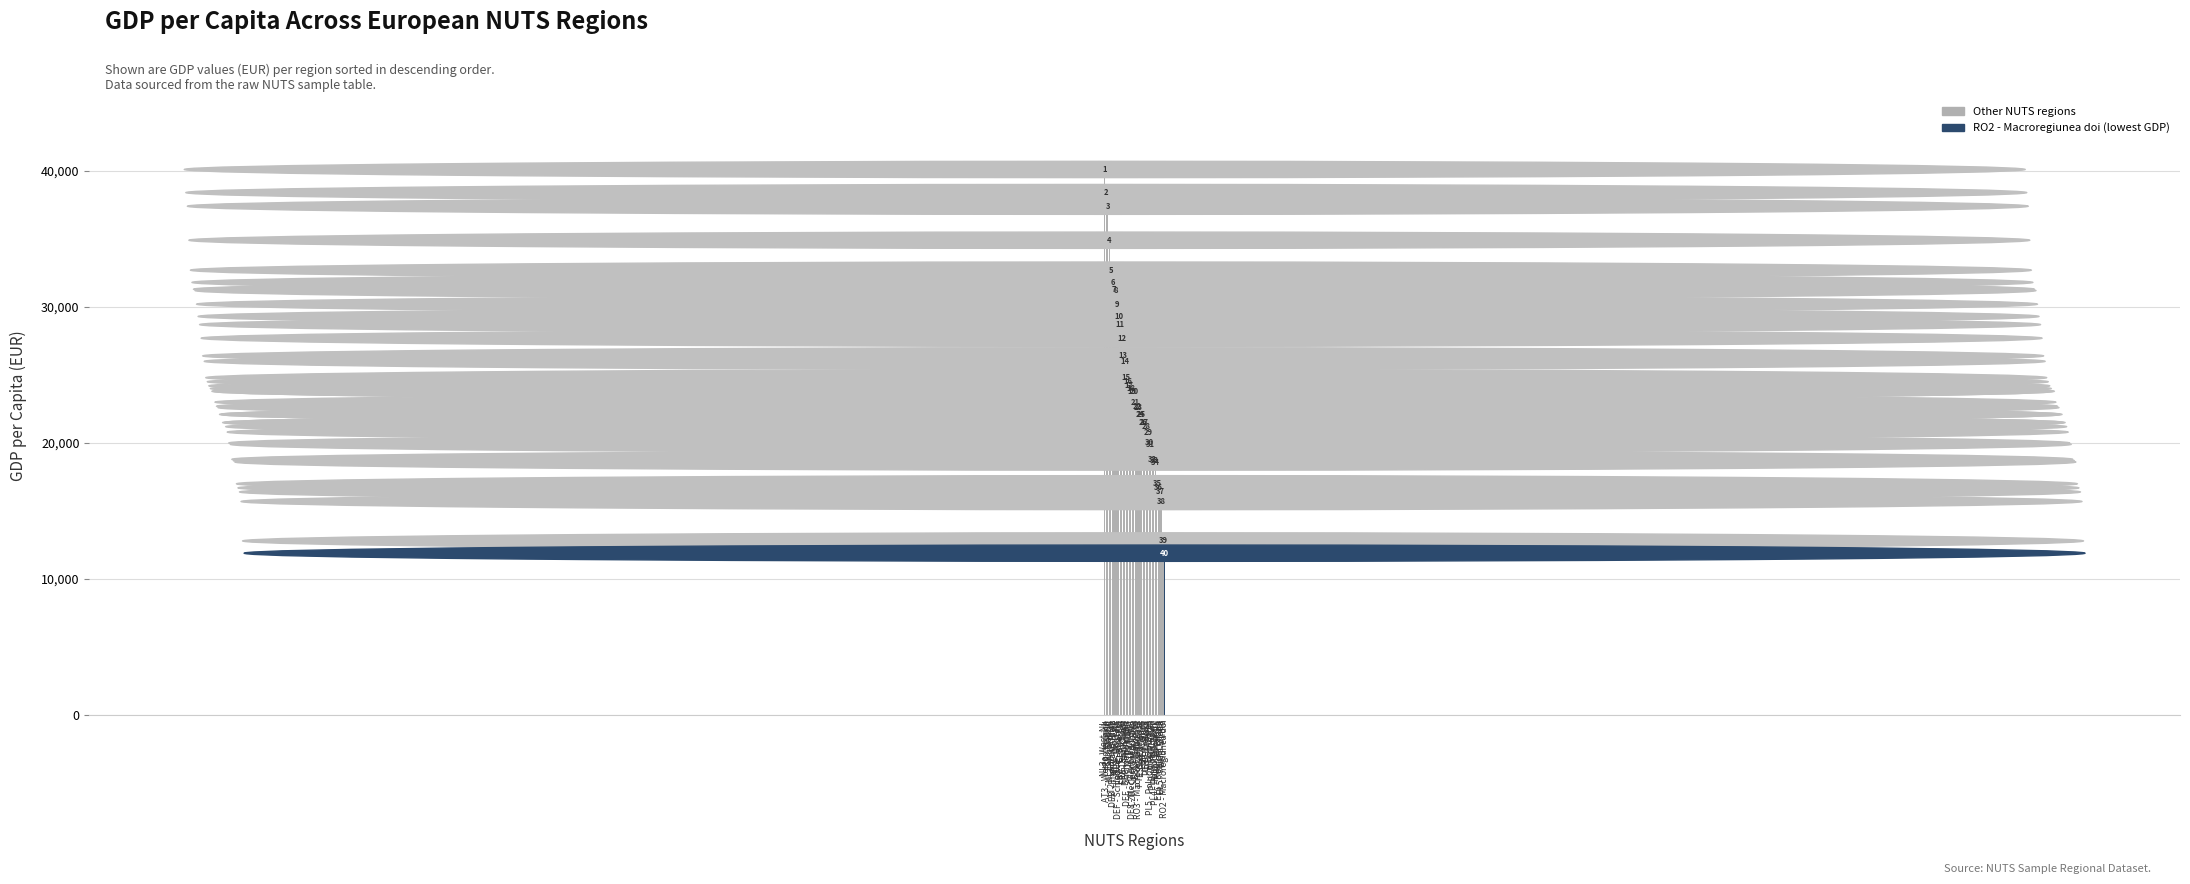

What is the change in value from AT2 - Sudosterreich to PT2 - Acores?

-11800